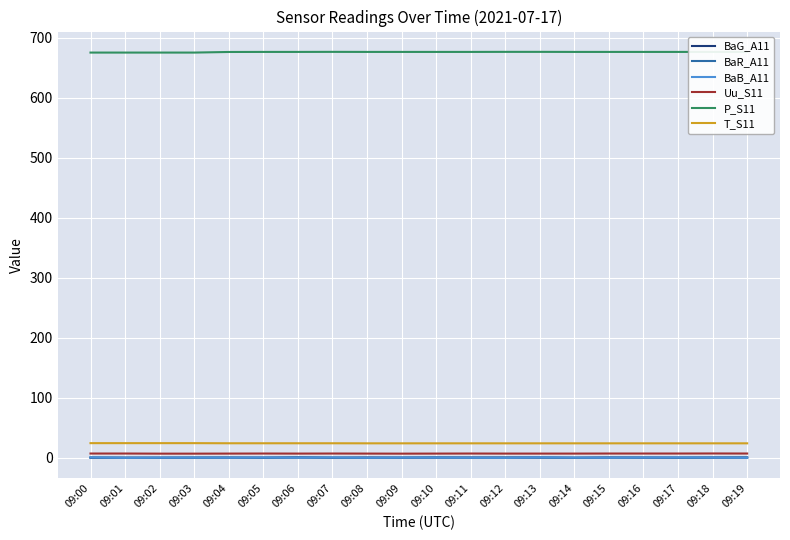

What are all the series names shown in the legend?

BaG_A11, BaR_A11, BaB_A11, Uu_S11, P_S11, T_S11